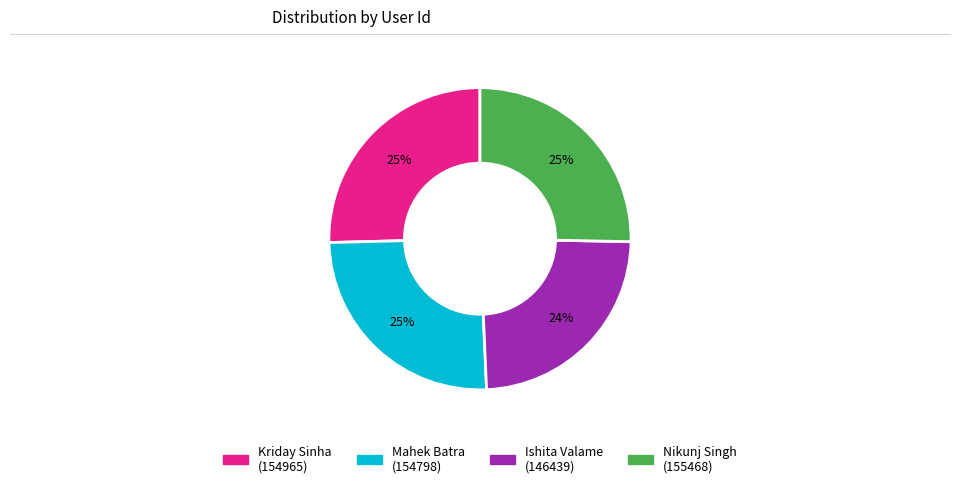

To the nearest percent, what portion does Ishita Valame (146439) represent?

24%